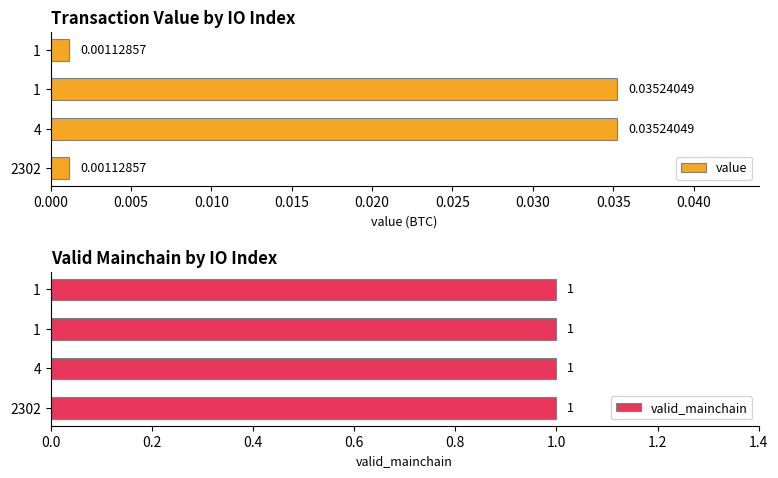

True or false: valid_mainchain has a value of 0.8 at 0.000.

False